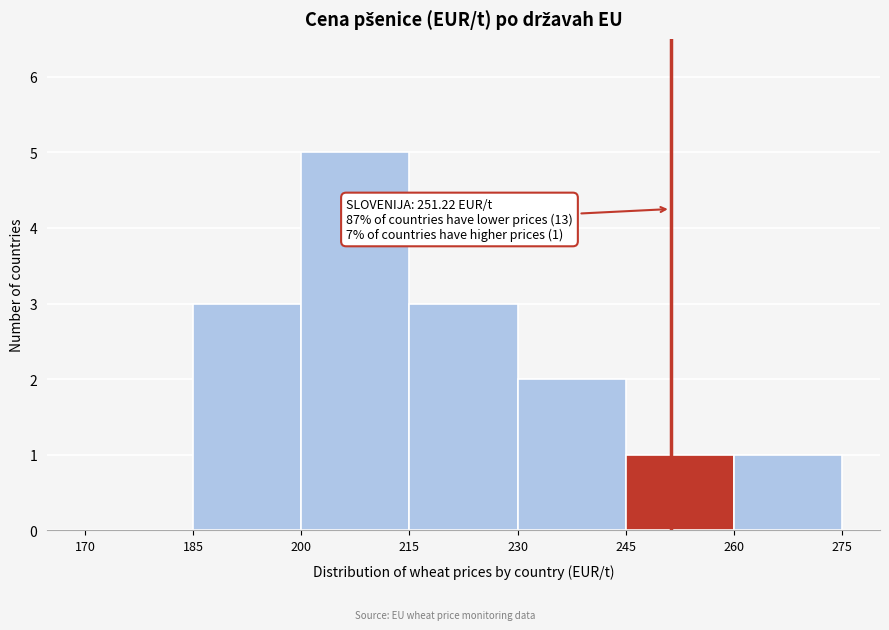

Which range on the x-axis has the tallest bar?

200 to 215